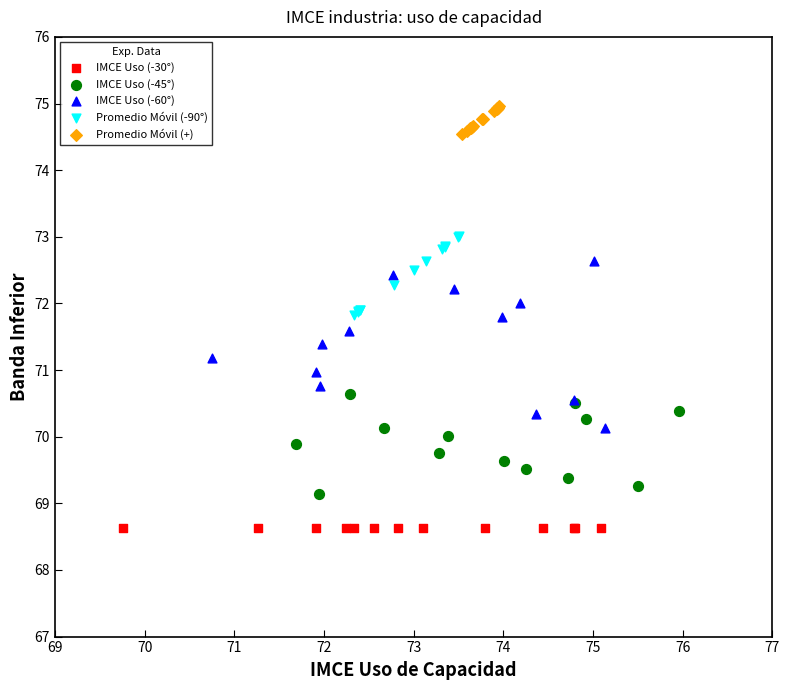

Which series contains the lowest Y value?

IMCE Uso (-30°)